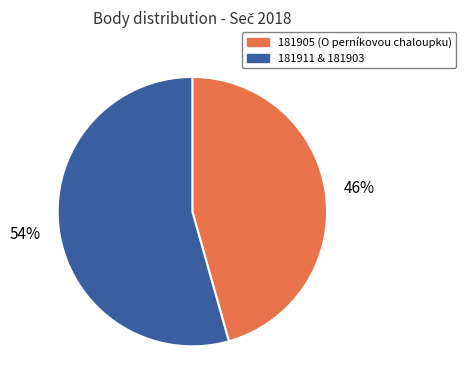

Which category has the smallest portion of the pie?

181905 (O perníkovou chaloupku)